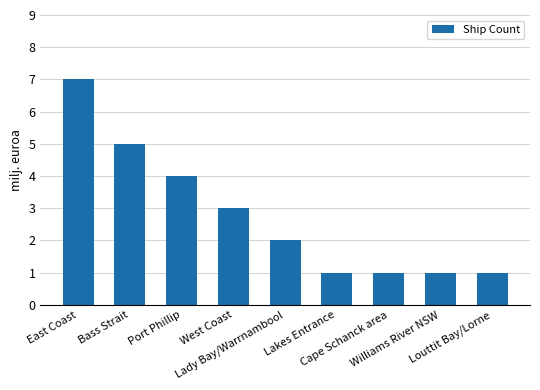

Which has a higher value, East Coast or Bass Strait?

East Coast